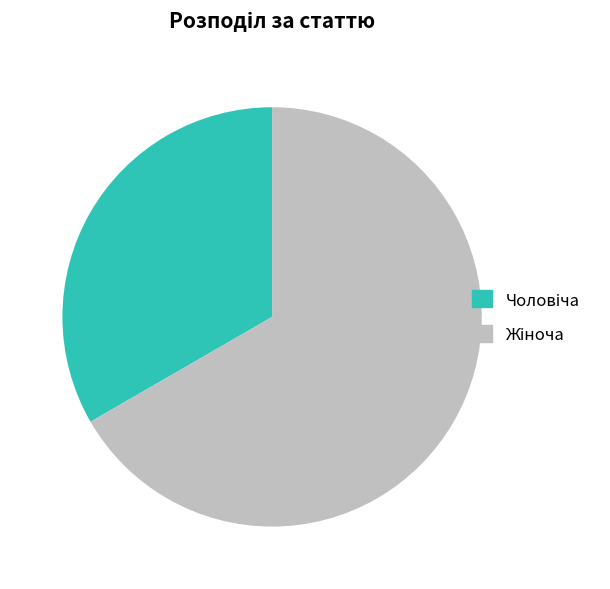

Is there any slice that represents more than half of the pie?

Yes